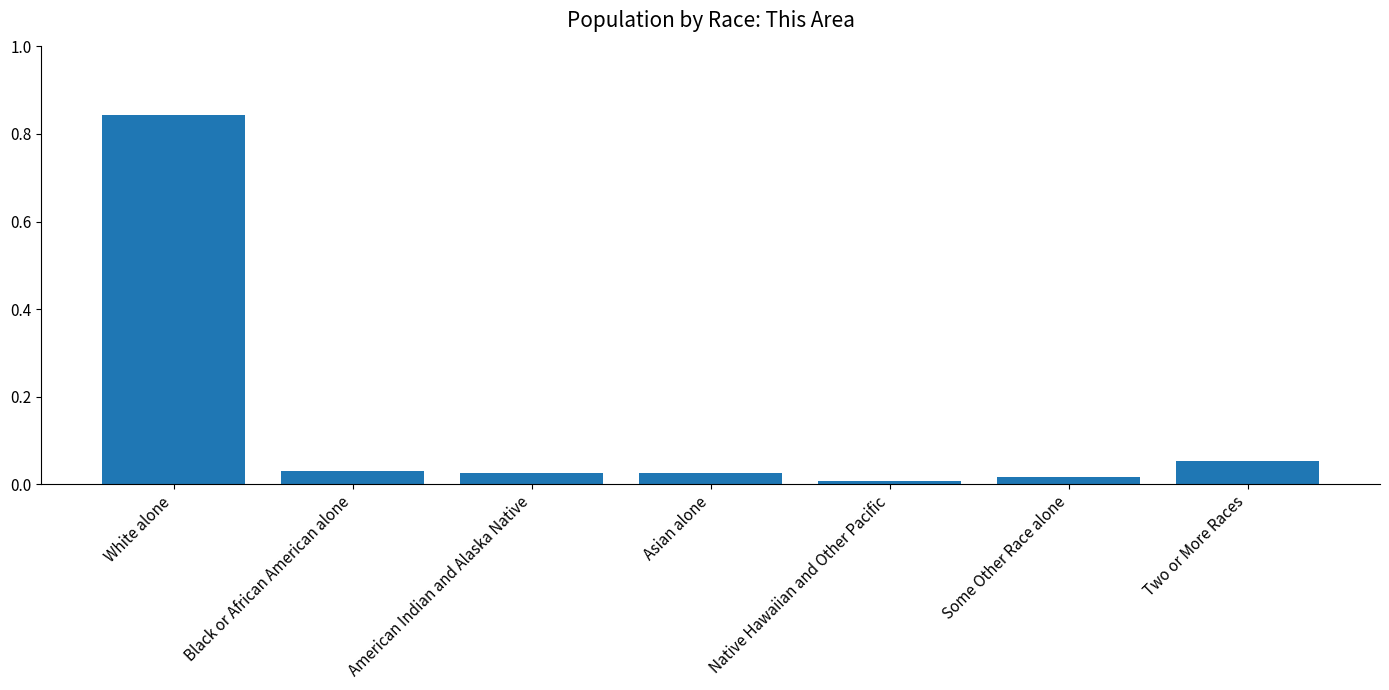

What is the sum of all values?

1.0